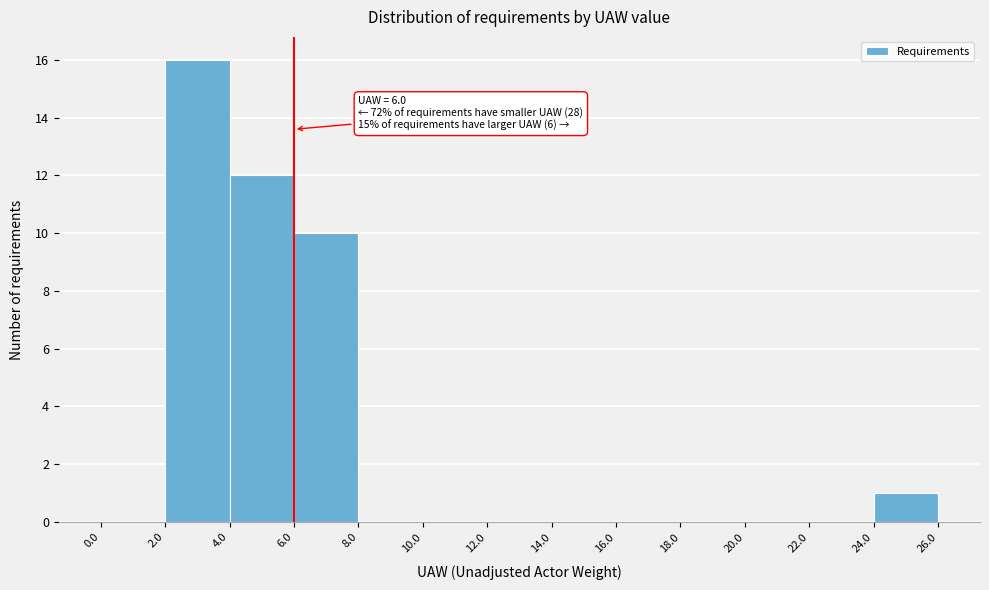

Which range on the x-axis has the tallest bar?

2.0 to 4.0